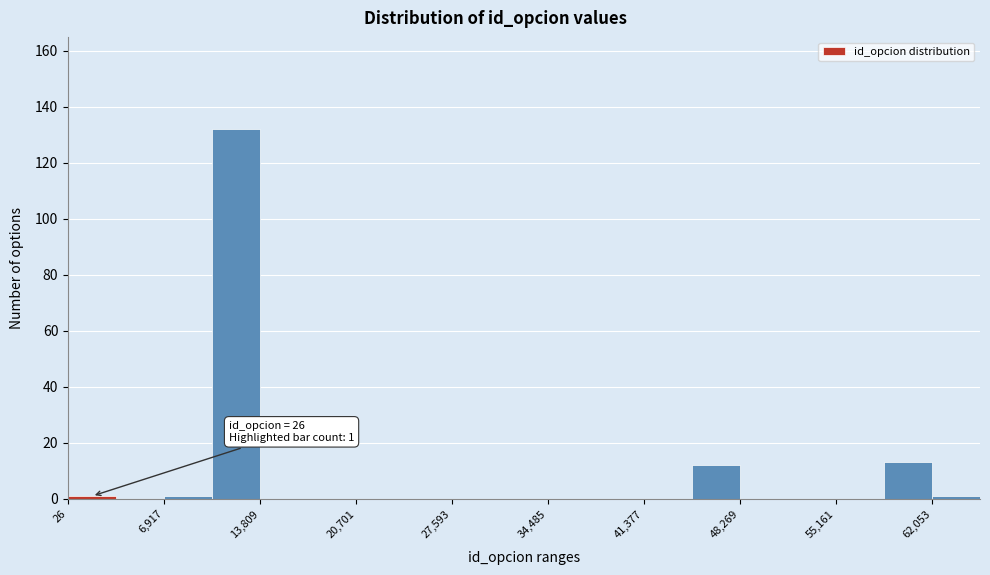

Read against the x-axis, roughly where is the centre of the tallest bar?

12000